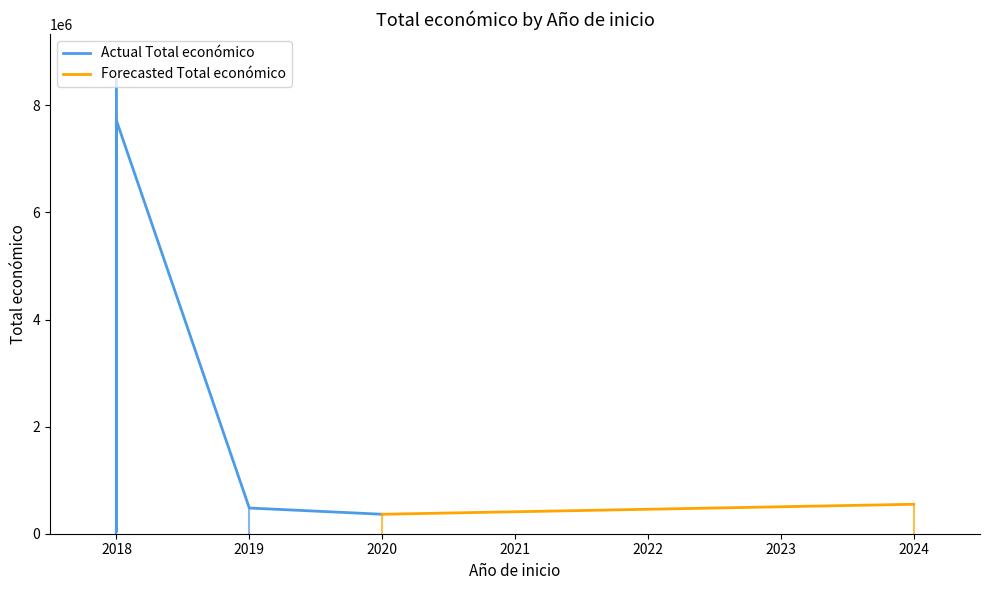

At which label is the value closest to 4263922?

2018